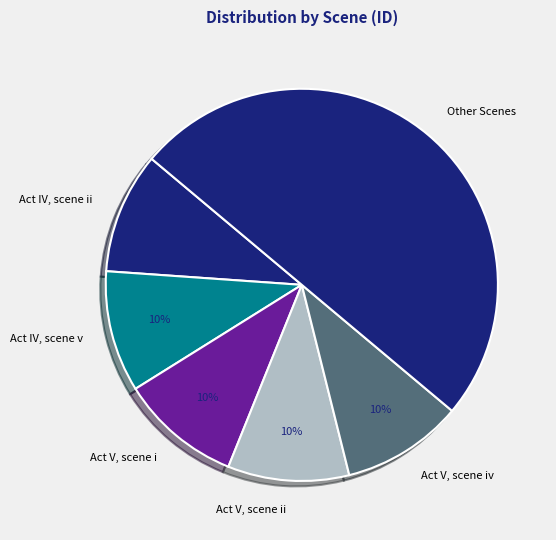

Does Act V, scene ii represent more than half of the total?

No